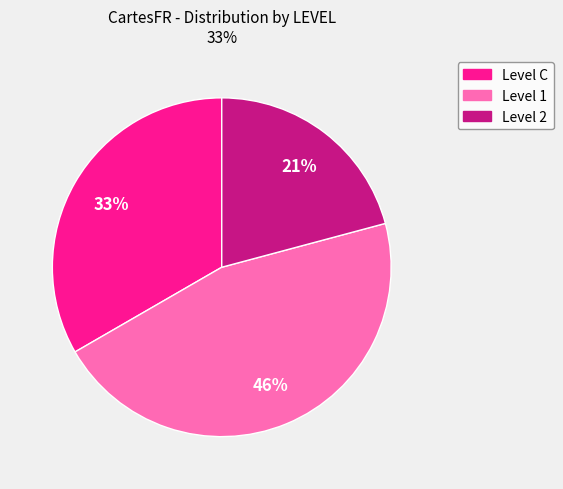

Does any single category account for the majority?

No